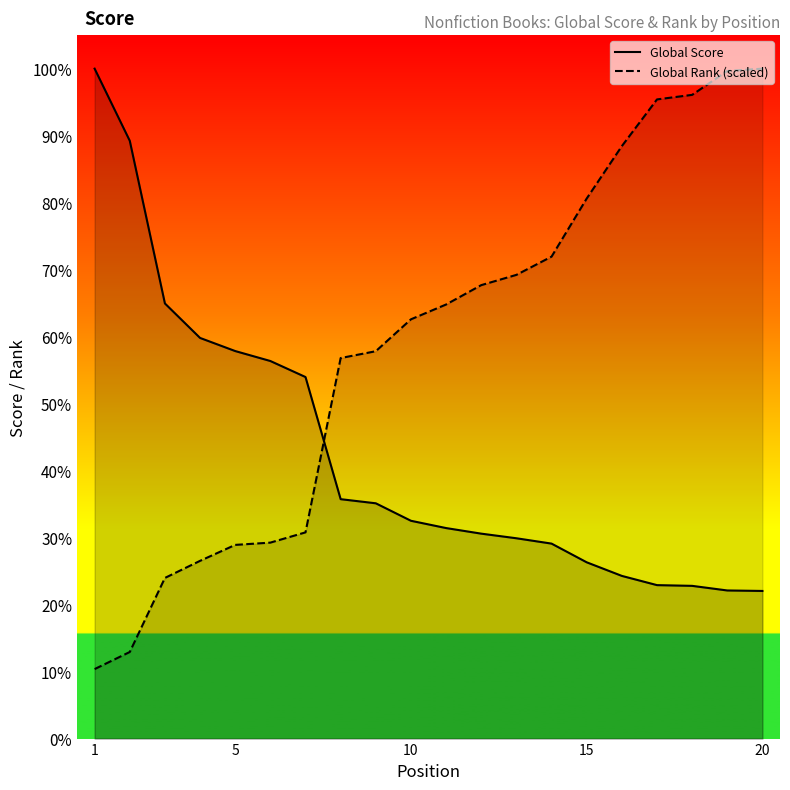

True or false: Global Rank (scaled) and Global Score intersect in this chart.

True